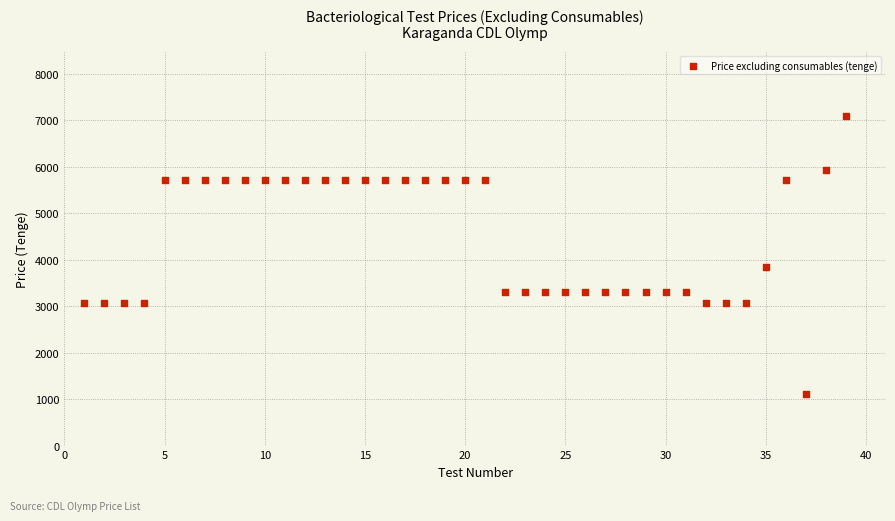

What is the range of X values (max minus min)?

38